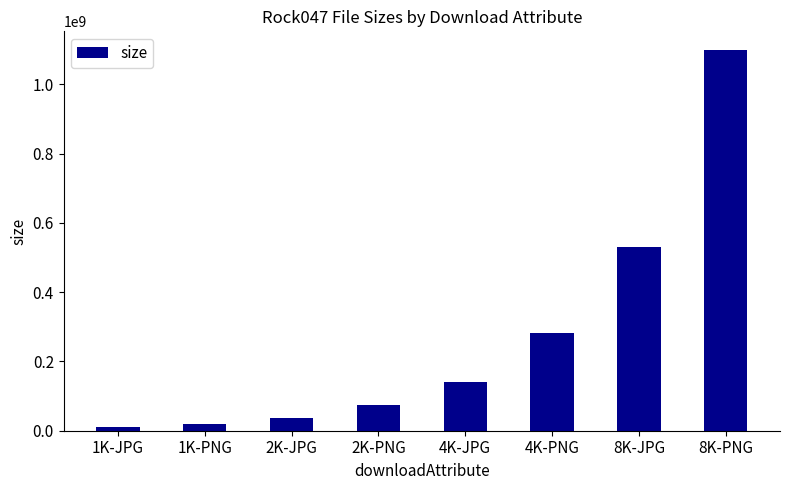

What is the label of the 7th bar from the right?

1K-PNG